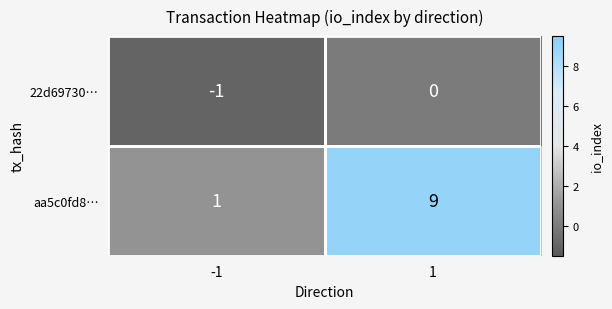

What value does the aa5c0fd8… series have at 1?

9